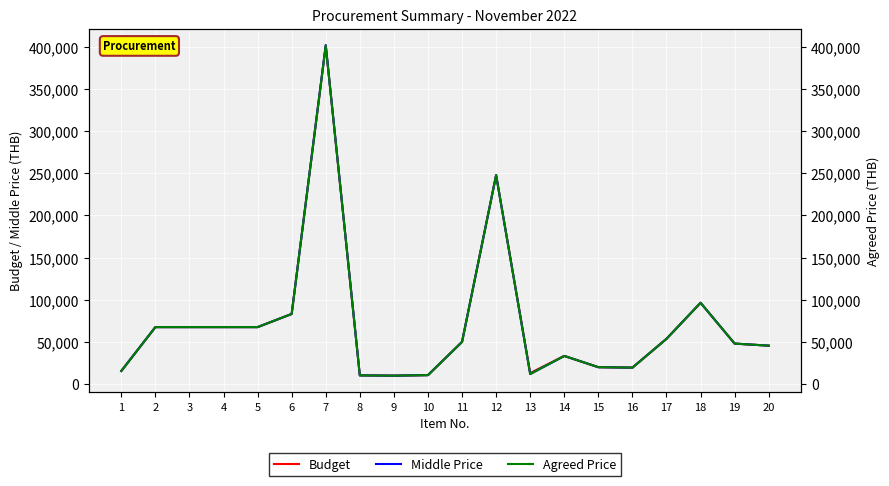

True or false: Budget and Agreed Price intersect in this chart.

False